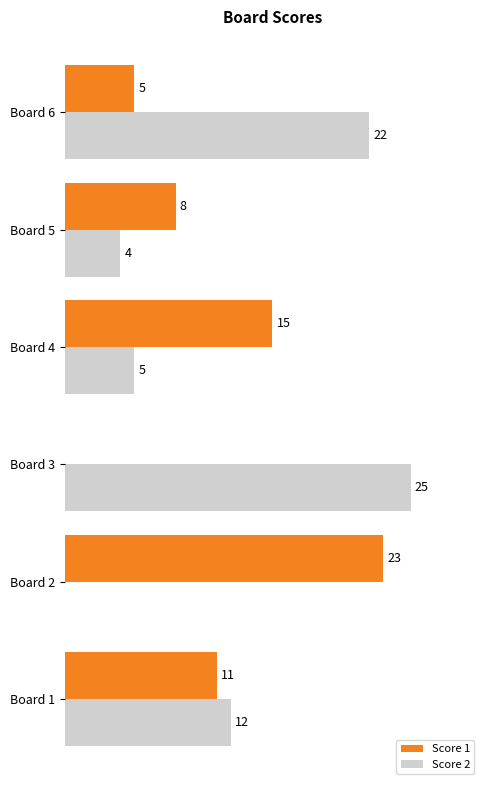

At which label is Score 2 closest to 12?

Board 1